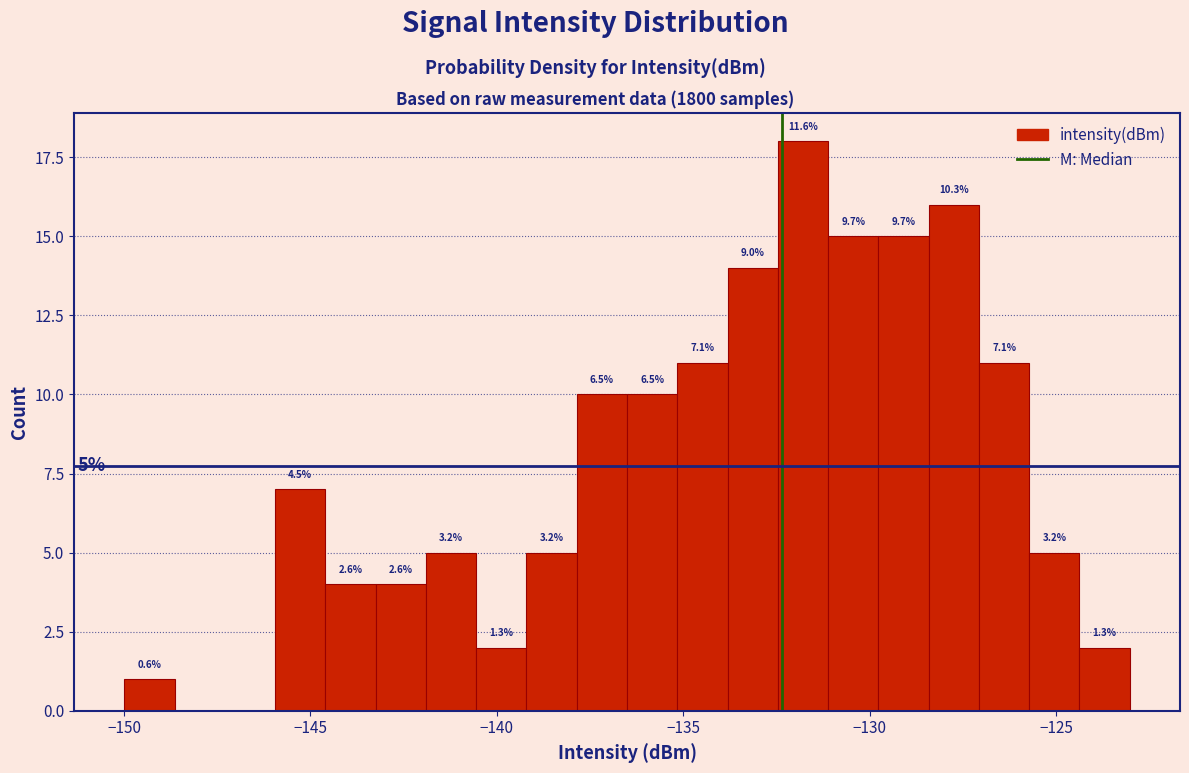

Around what value on the x-axis is the tallest bar? Give the approximate position of its centre, as read against the axis.

-132.0